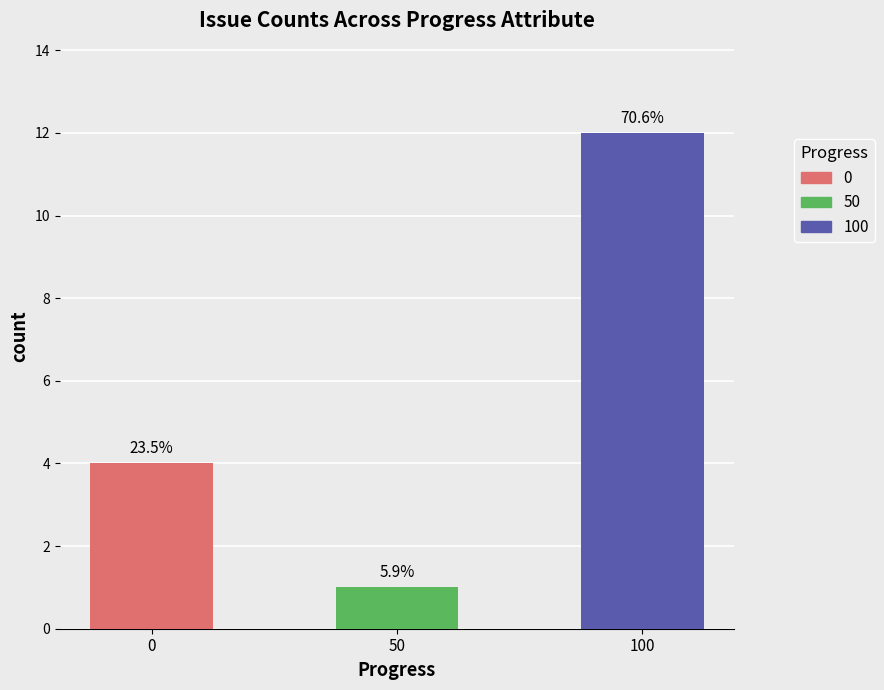

What is the difference between the values at 100 and 50?

11